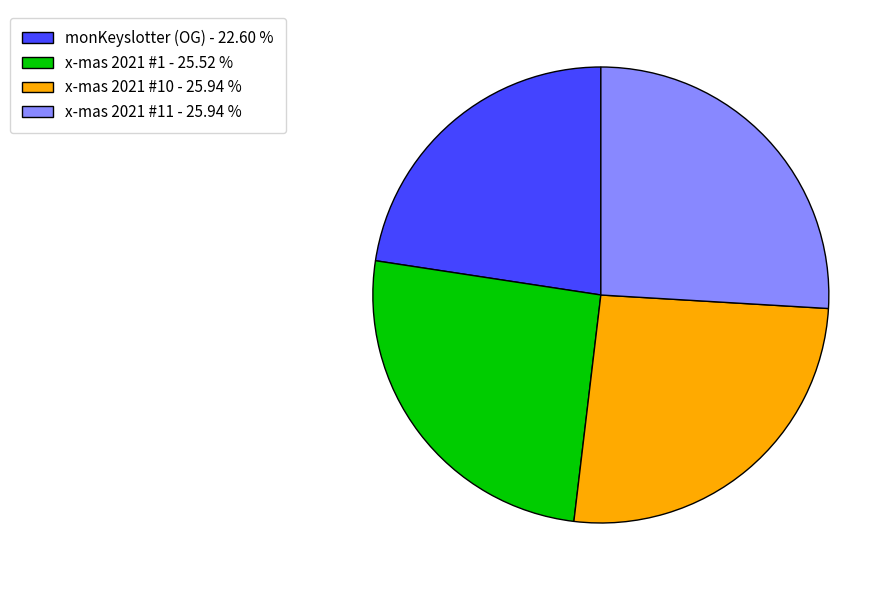

What is the smallest slice in the pie chart?

monKeyslotter (OG) - 22.60 %